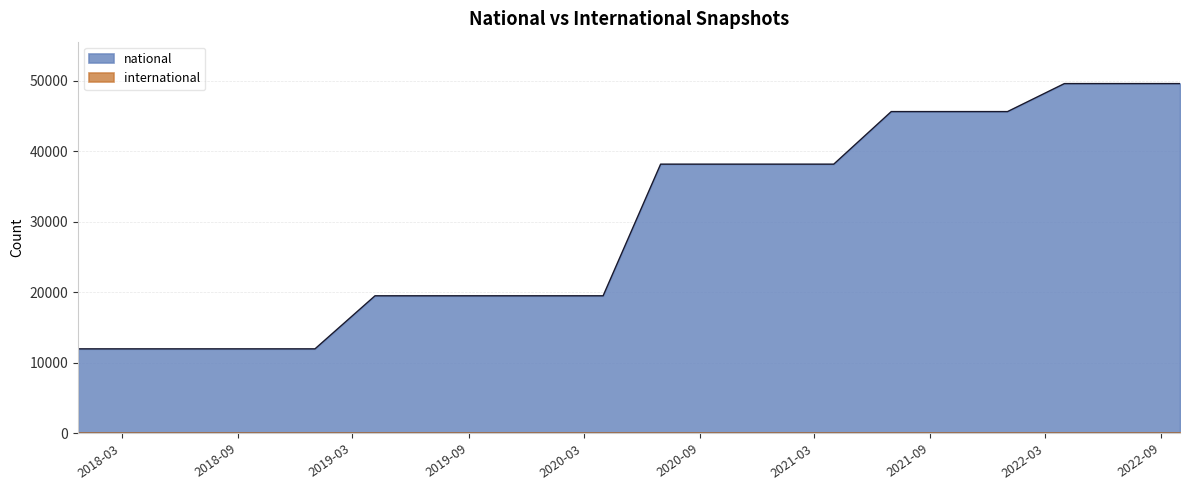

What is the label of the 9th point from the right?

2020-10-01